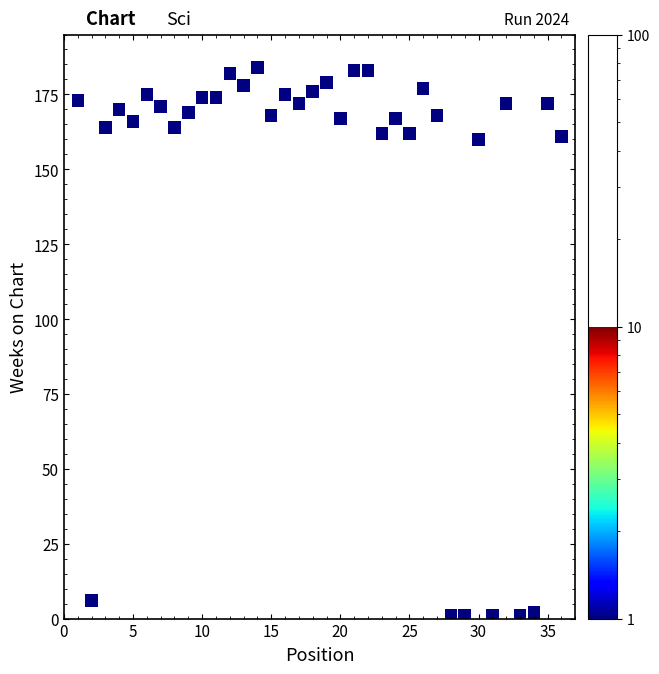

What is the range of Y values (max minus min)?

183